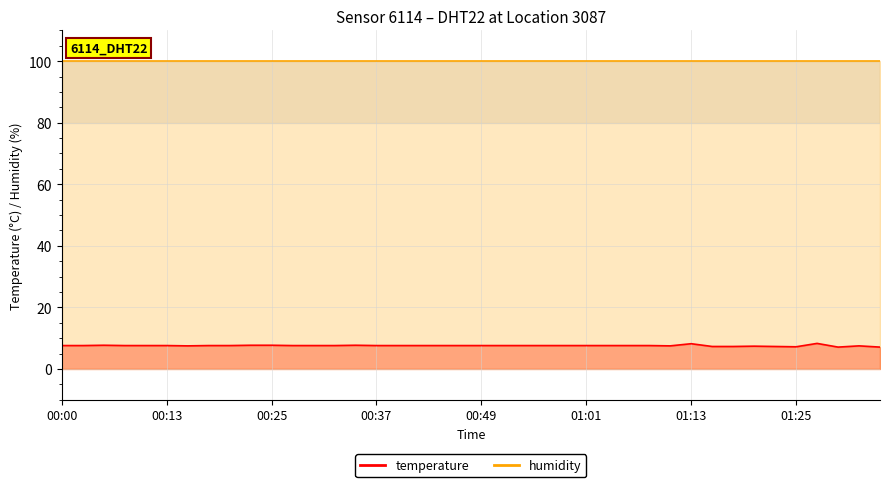

What is the approximate value at 00:13?

7.6